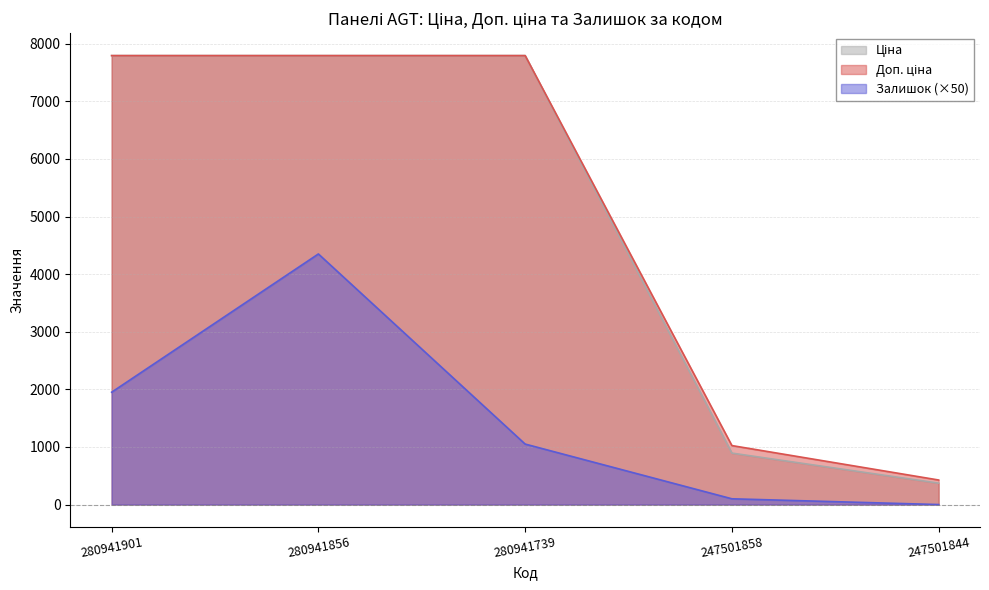

At which category is the sum across all series the highest?

280941856